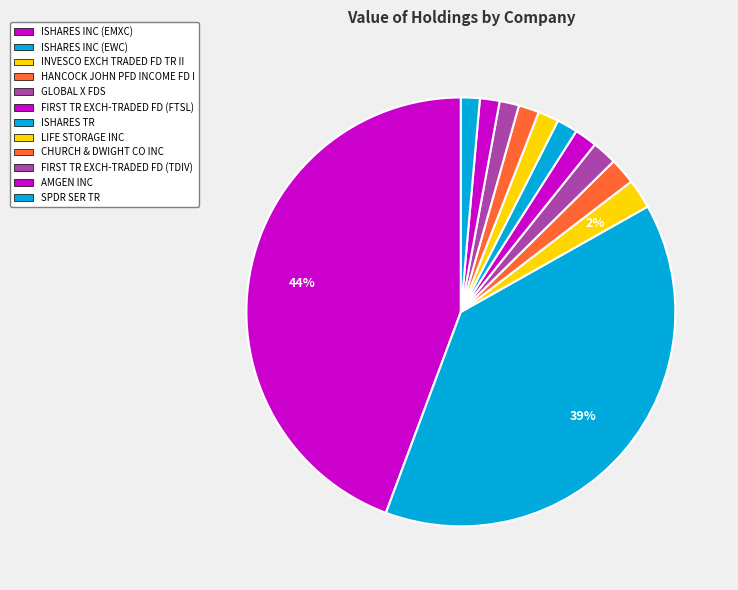

To the nearest percent, what portion does INVESCO EXCH TRADED FD TR II represent?

2%